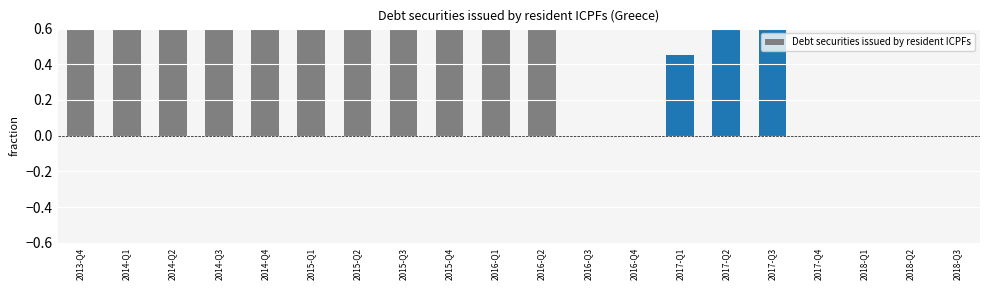

What is the label of the 5th bar from the right?

2017-Q3